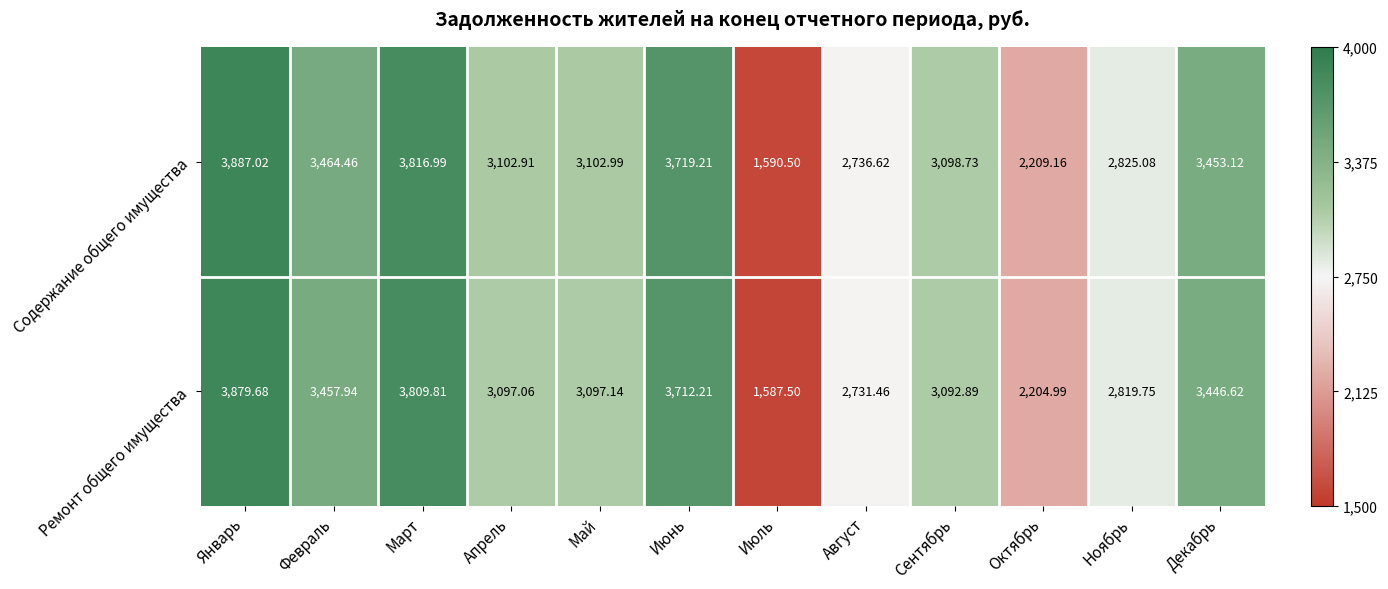

Rank the series by their maximum value, from highest to lowest.

Содержание общего имущества, Ремонт общего имущества